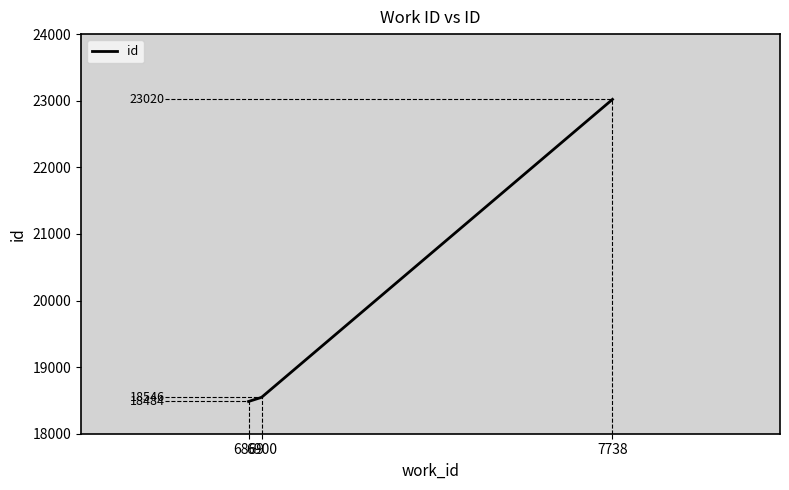

Does the chart have visible grid lines?

No